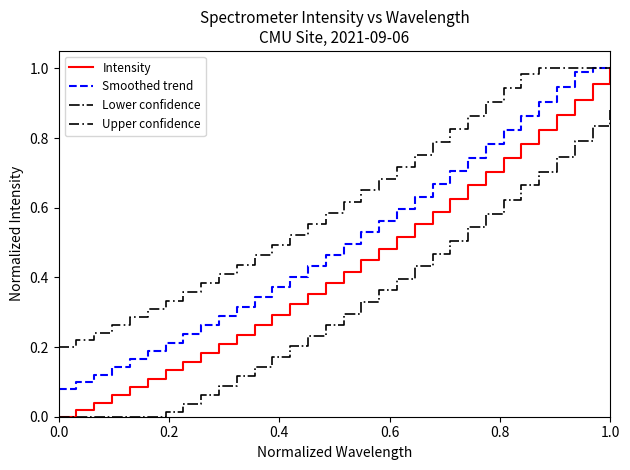

Which series has the largest range (max minus min)?

Intensity